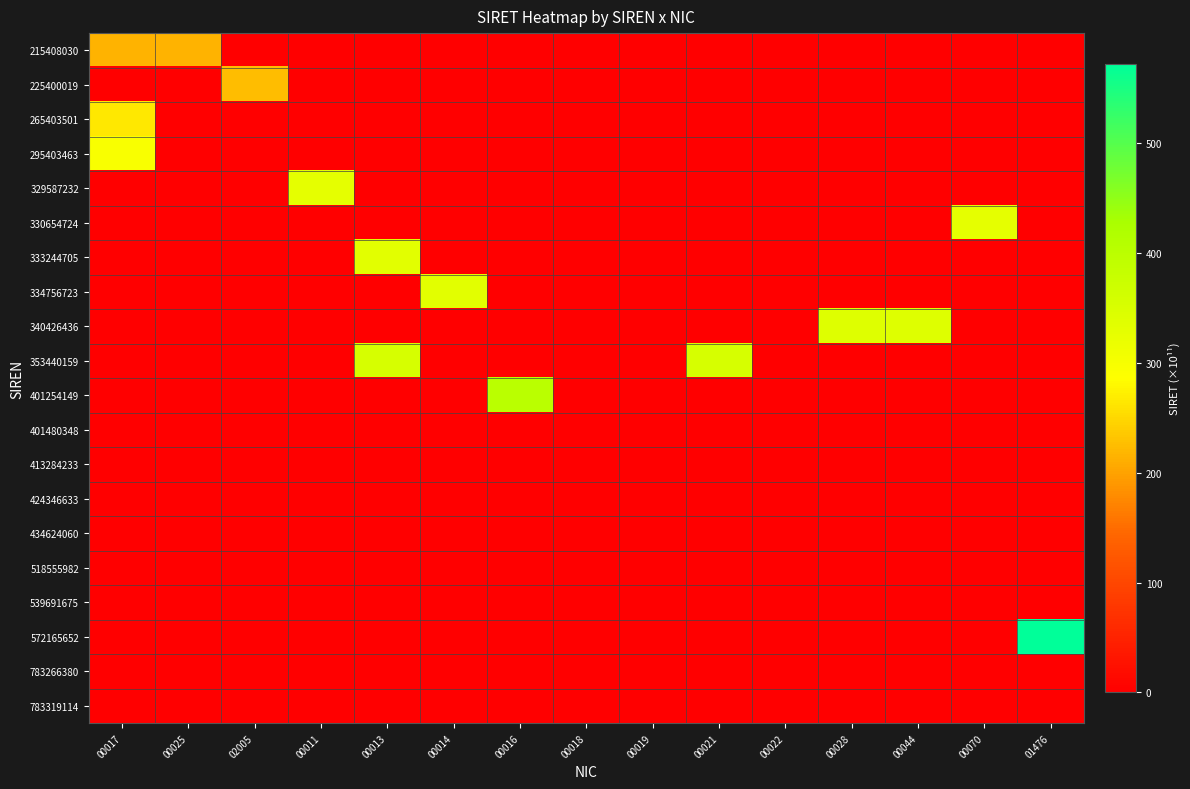

What is the spread (max minus min) of values at 00070?

330.7